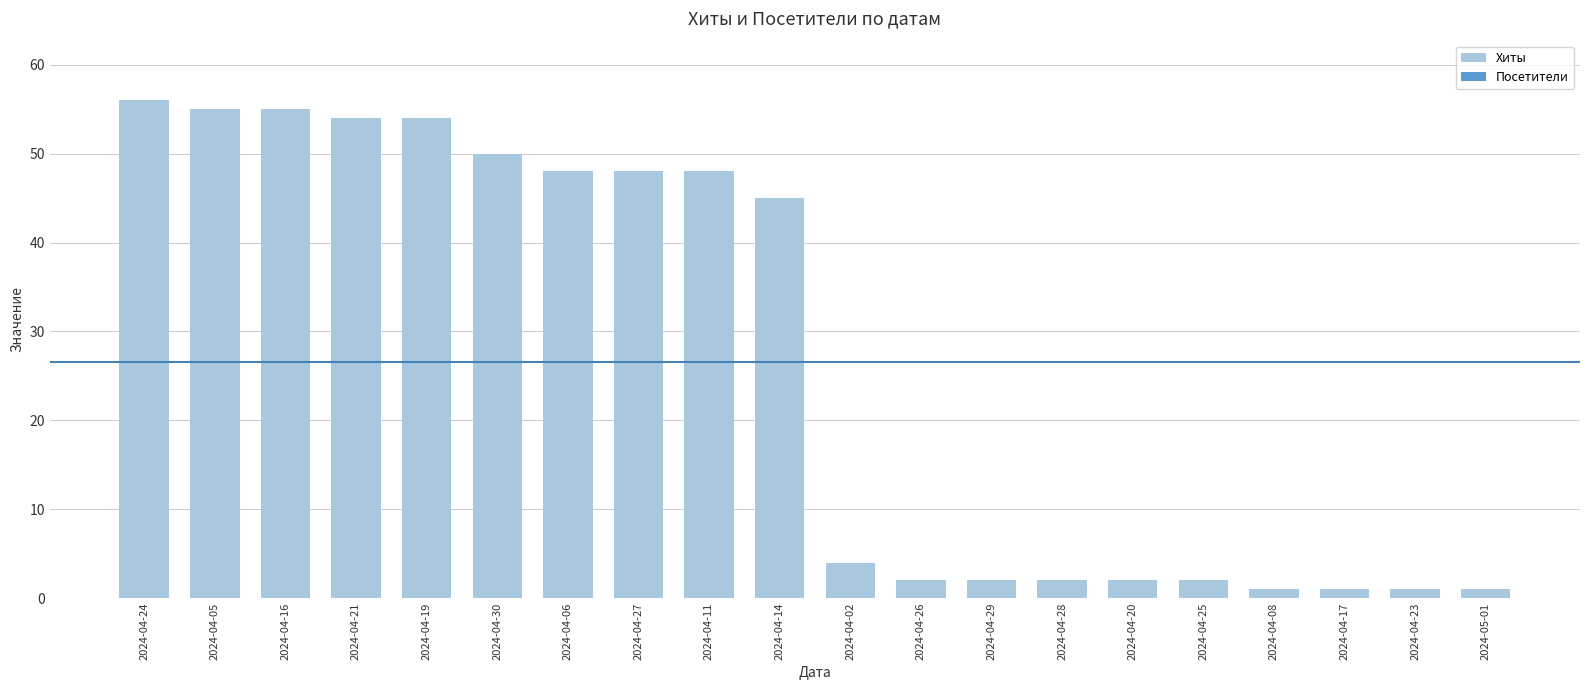

The chart shows a value of 48 at 2024-04-06. True or false?

True